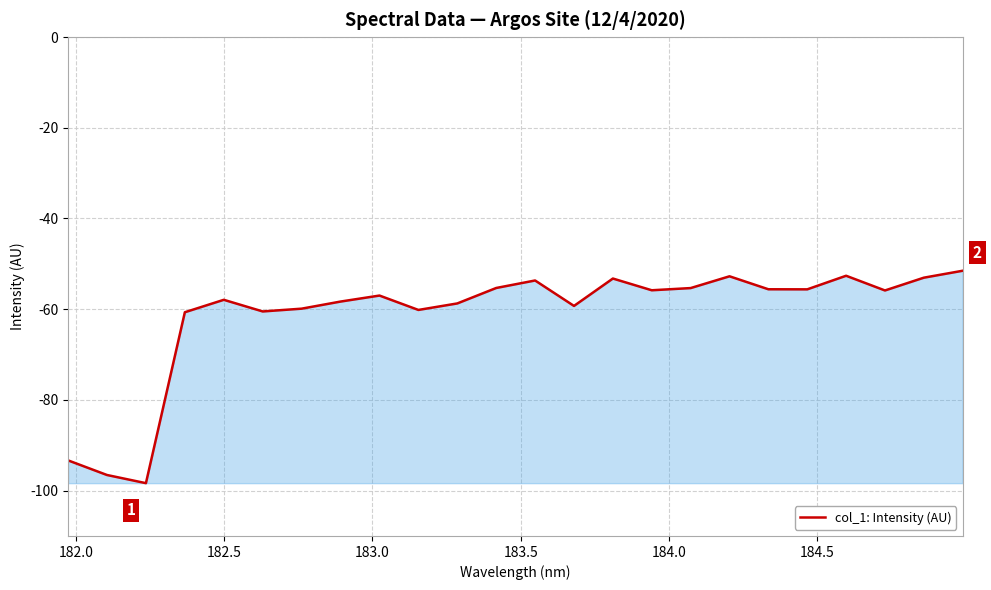

What is the minimum value shown in the chart?

-98.4